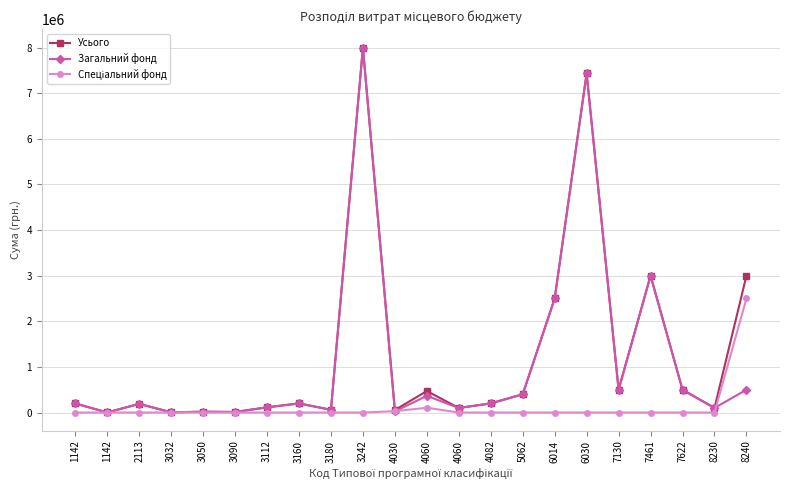

Does the chart have visible grid lines?

Yes